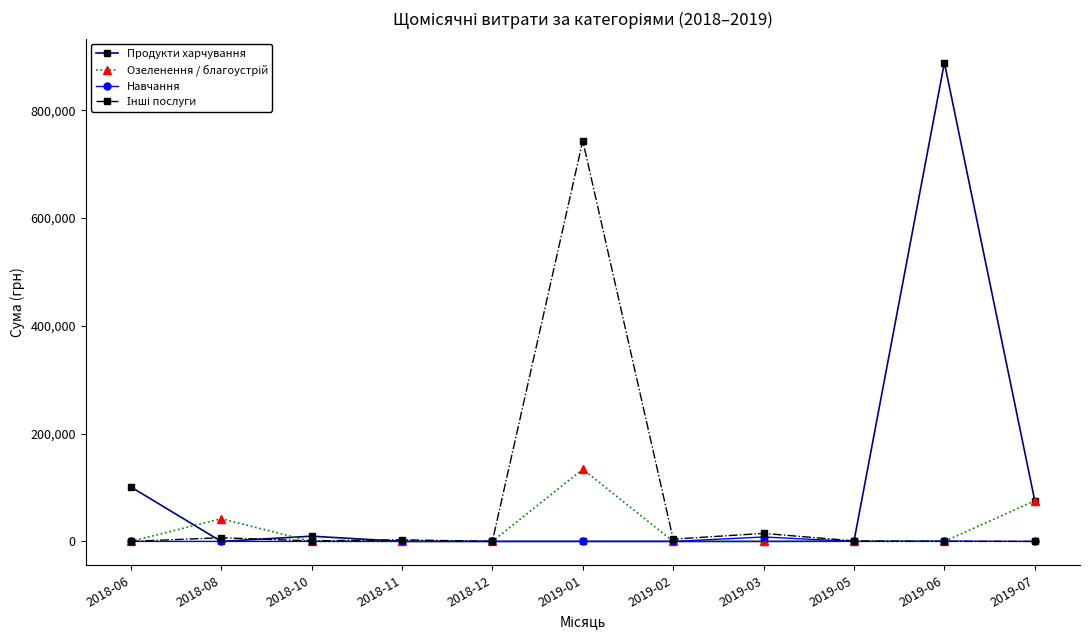

Is the value of Навчання at 2019-07 greater than the value of Продукти харчування at 2018-10?

No